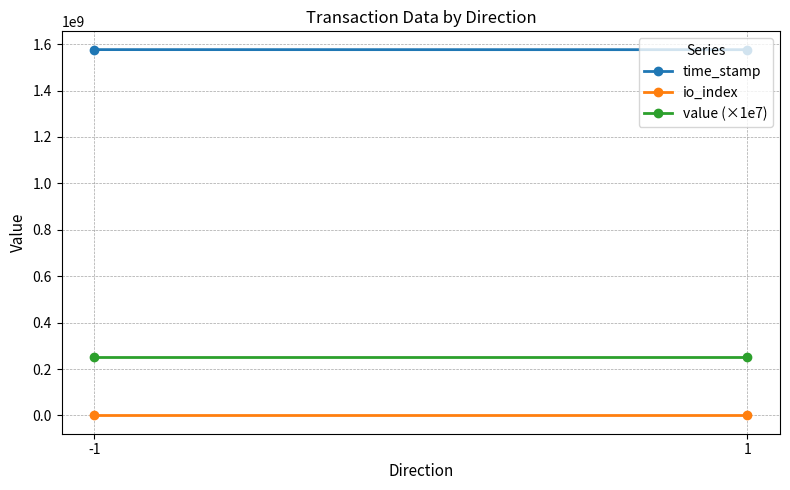

What are all the series names shown in the legend?

time_stamp, io_index, value (×1e7)